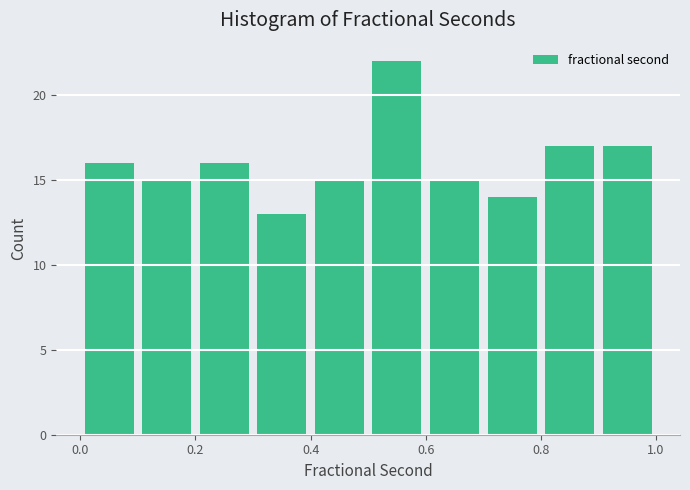

Reading left to right, list every bar in this chart as the range it spans on the x-axis followed by its height. The values are not printed on the chart, so give them approximately, as read against the axis.

0.0 to 0.1: 16
0.1 to 0.2: 15
0.2 to 0.3: 16
0.3 to 0.4: 13
0.4 to 0.5: 15
0.5 to 0.6: 22
0.6 to 0.7: 15
0.7 to 0.8: 14
0.8 to 0.9: 17
0.9 to 1.0: 17